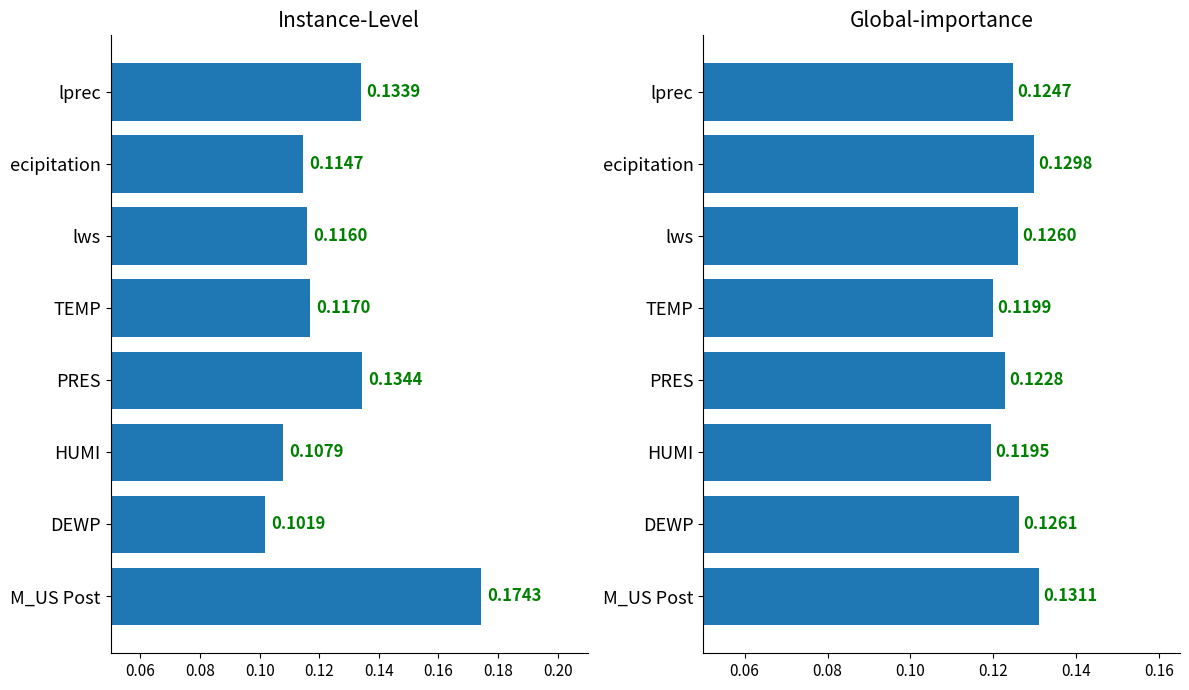

Rank the series by their maximum value, from lowest to highest.

Global-importance, Instance-Level